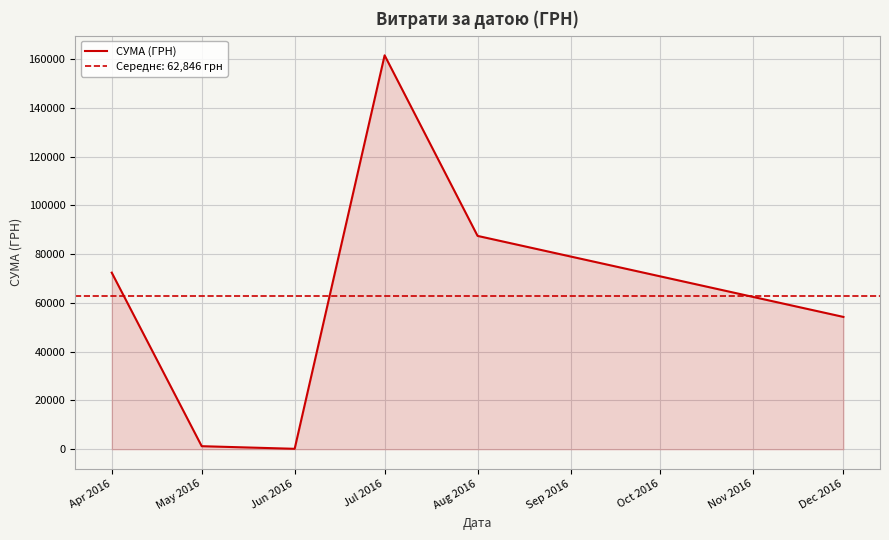

At which category does the chart reach its peak across all series?

Jul 2016